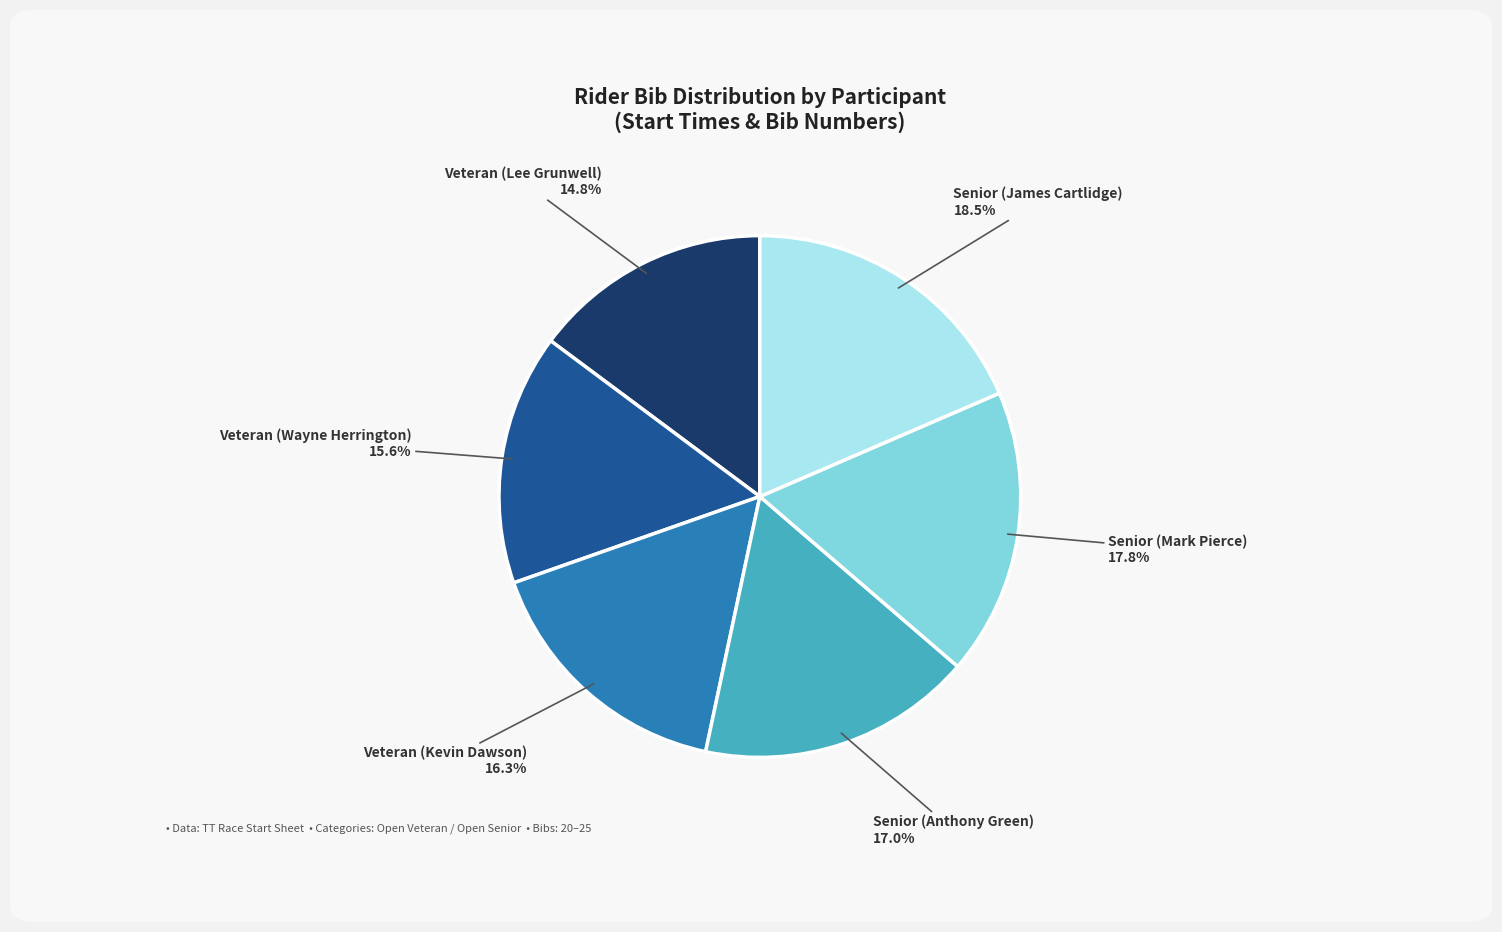

Is there any slice that represents more than half of the pie?

No